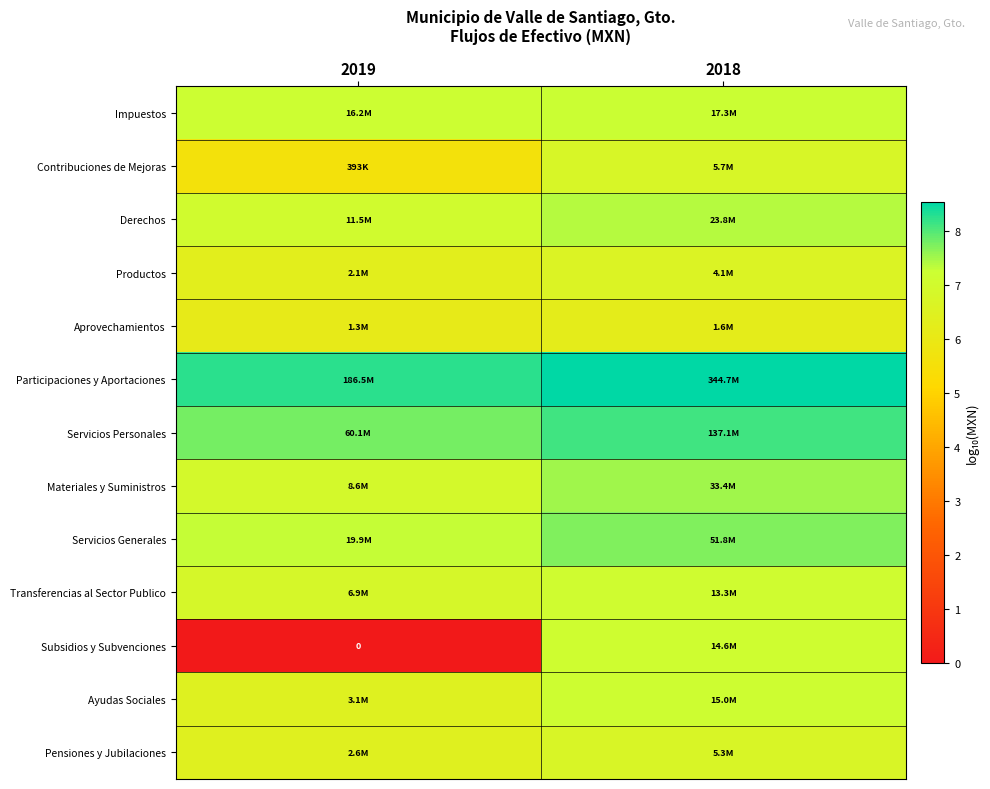

Which category has the highest value in the Derechos series?

2018